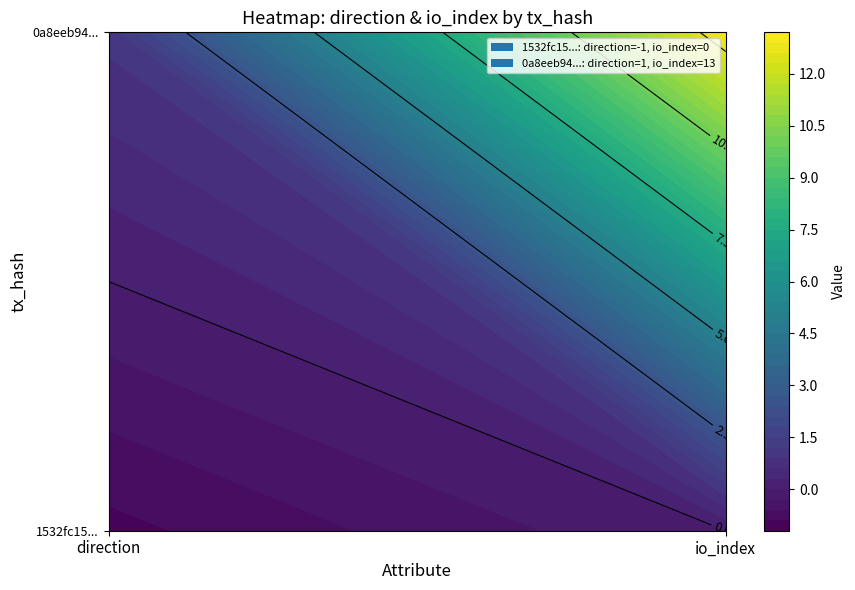

Reading right to left, extract all data points from this chart.

1532fc154ee4b6e6330f662476b039417dcb8e3: 1=0	0=-1
0a8eeb94355807345aeb4c32dc2a11863a5ace4: 1=13	0=1